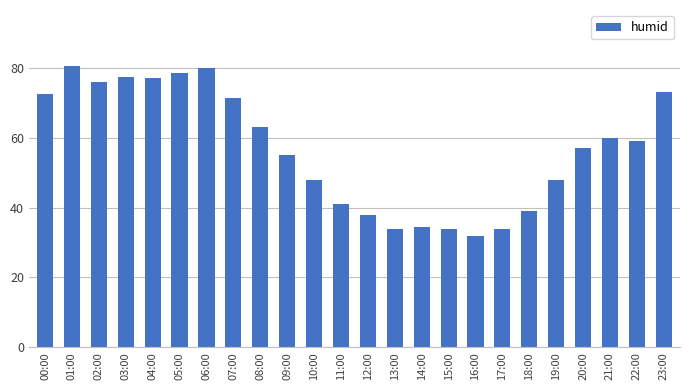

Approximately how many times larger is the value at 16:00 compared to 19:00?

0.7